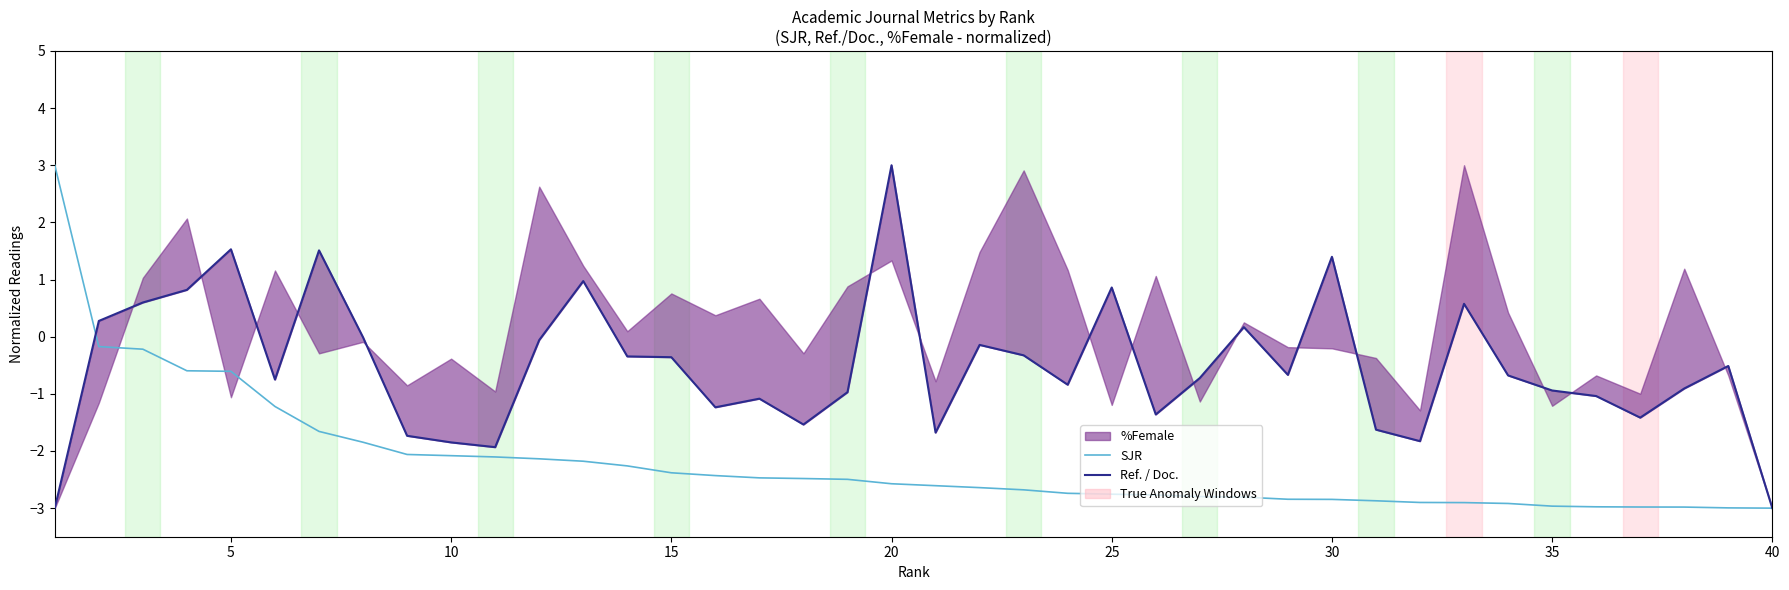

Does the chart have visible grid lines?

No